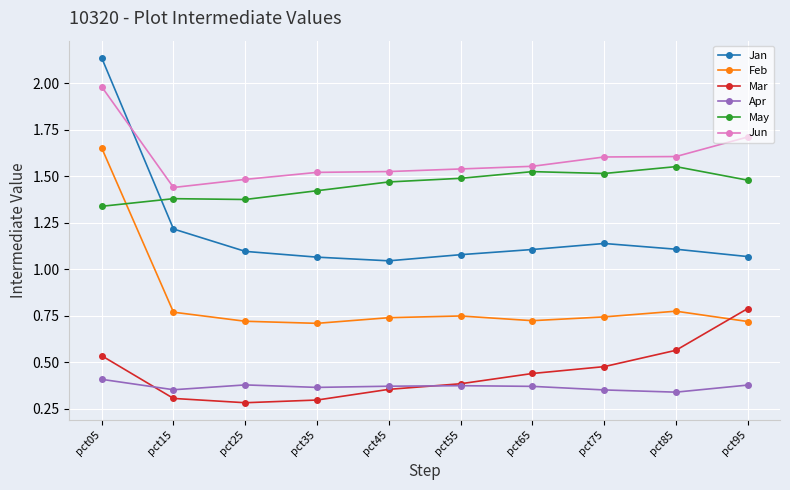

How many lines are shown in the chart?

6